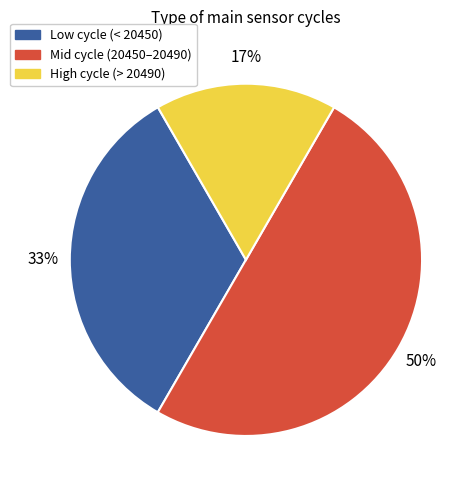

How many segments does this pie chart have?

3